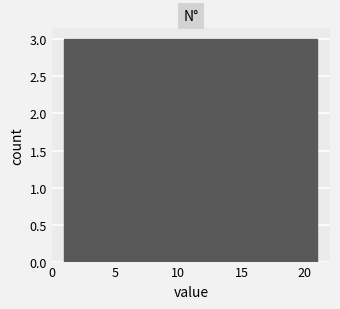

Reading left to right, transcribe this chart: for each bar, give the range it covers on the x-axis and its height. Neither the bar edges nor the heights are printed on the chart, so give them approximately, as read against the axes.

1.0 to 4.0: 3
4.0 to 6.5: 3
6.5 to 9.5: 3
9.5 to 12.5: 3
12.5 to 15.5: 3
15.5 to 18.0: 3
18.0 to 21.0: 3